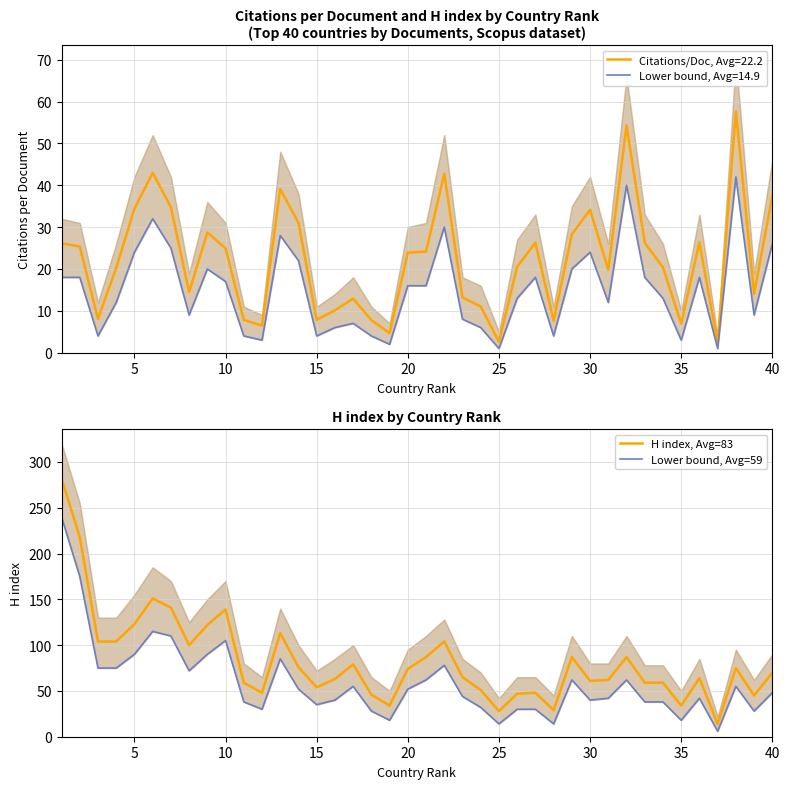

Is this an area chart (filled region under the line)?

No